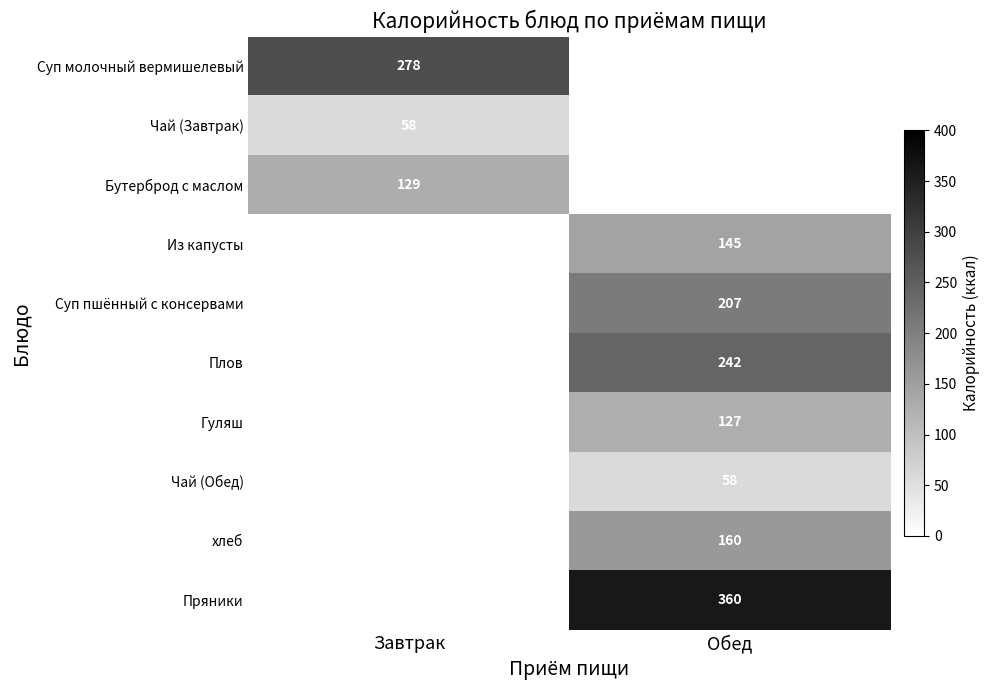

The Суп пшённый с консервами series shows 313 at Обед. True or false?

False